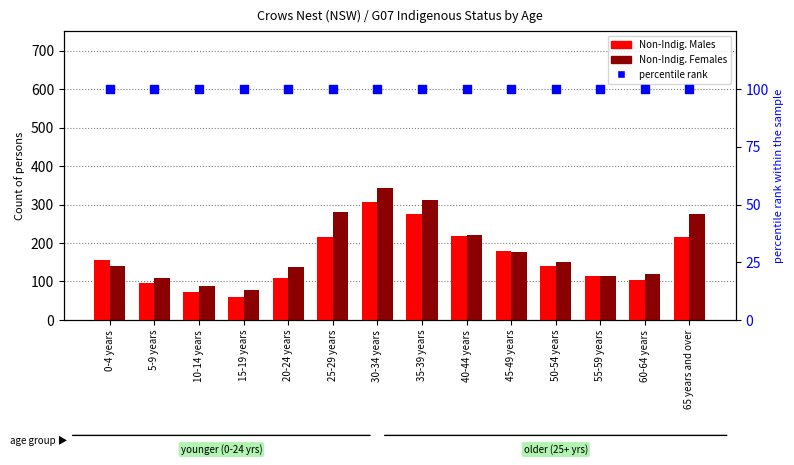

What is the total value across all series at 15-19 years?

239